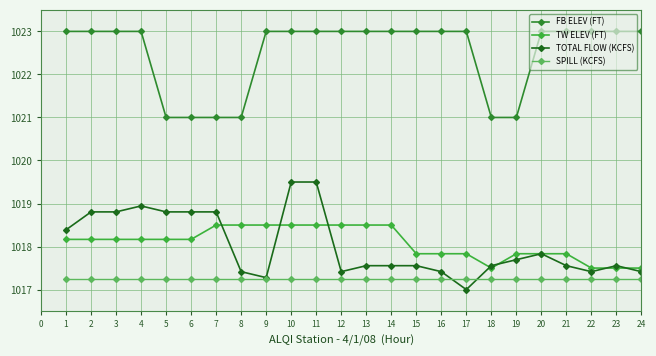

True or false: TOTAL FLOW (KCFS) has more than 0 points higher than both neighbors.

True